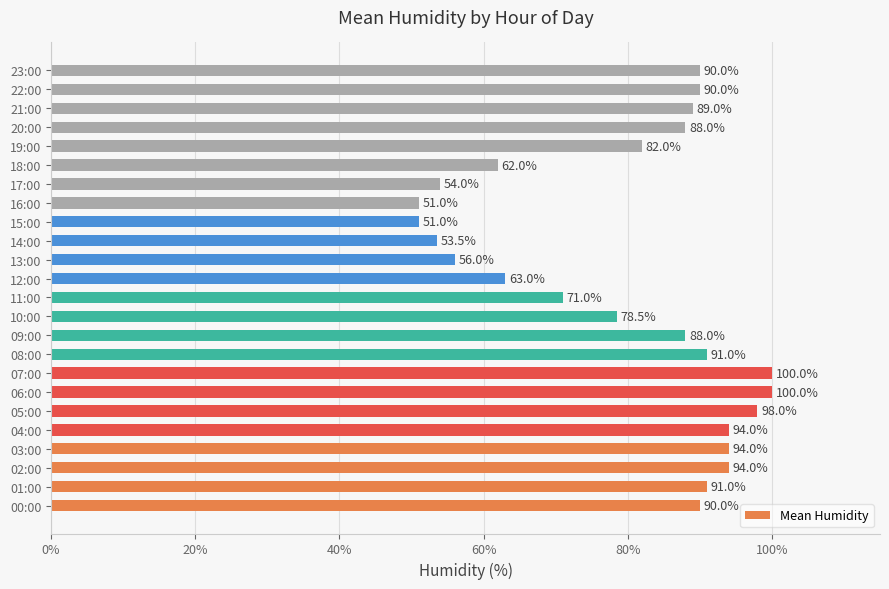

Where is the data nearest to the value 75?

10:00